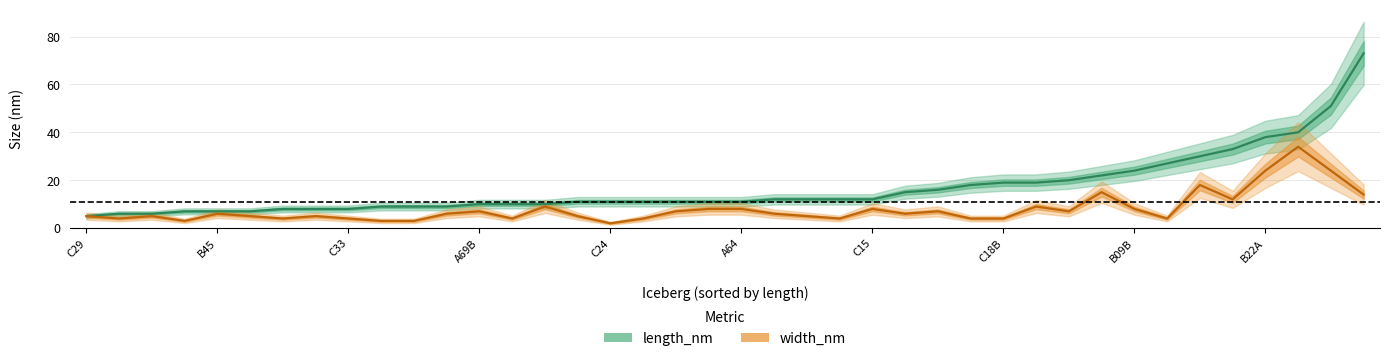

What are all the series names shown in the legend?

length_nm, width_nm